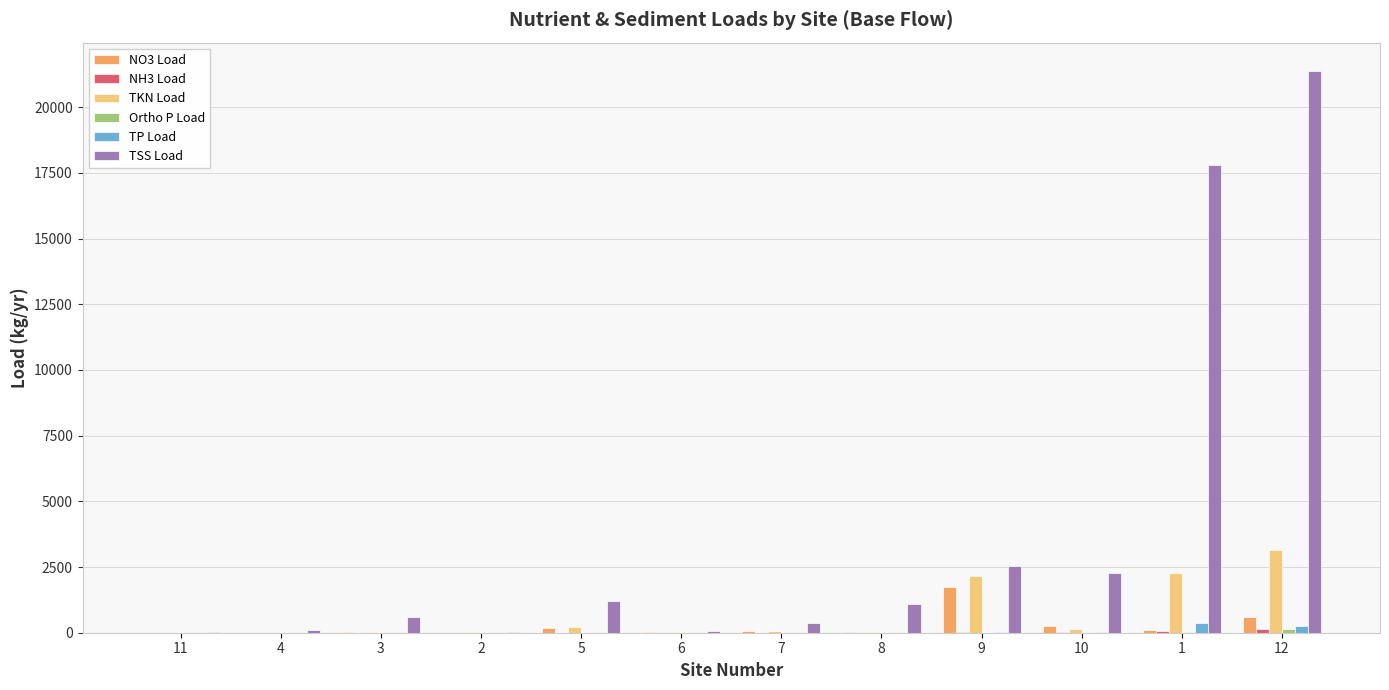

What is the greatest value displayed?

21386.9